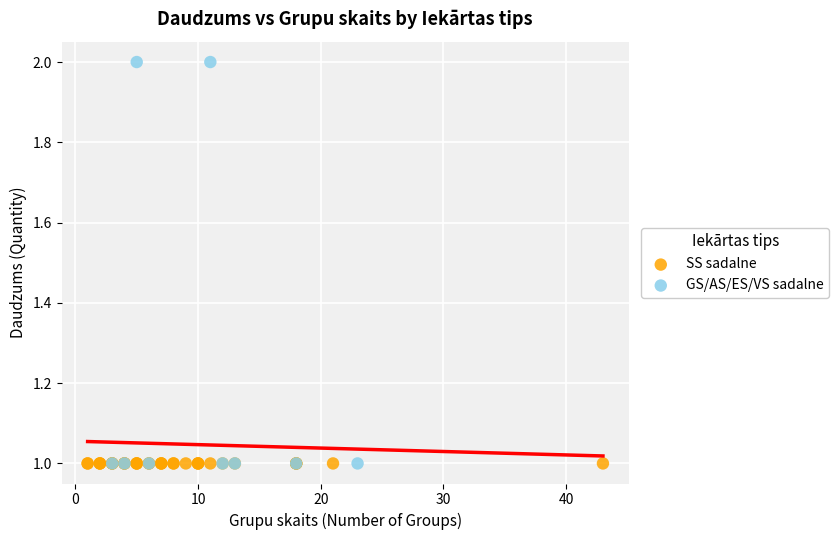

Which series reaches the maximum Y coordinate?

GS/AS/ES/VS sadalne